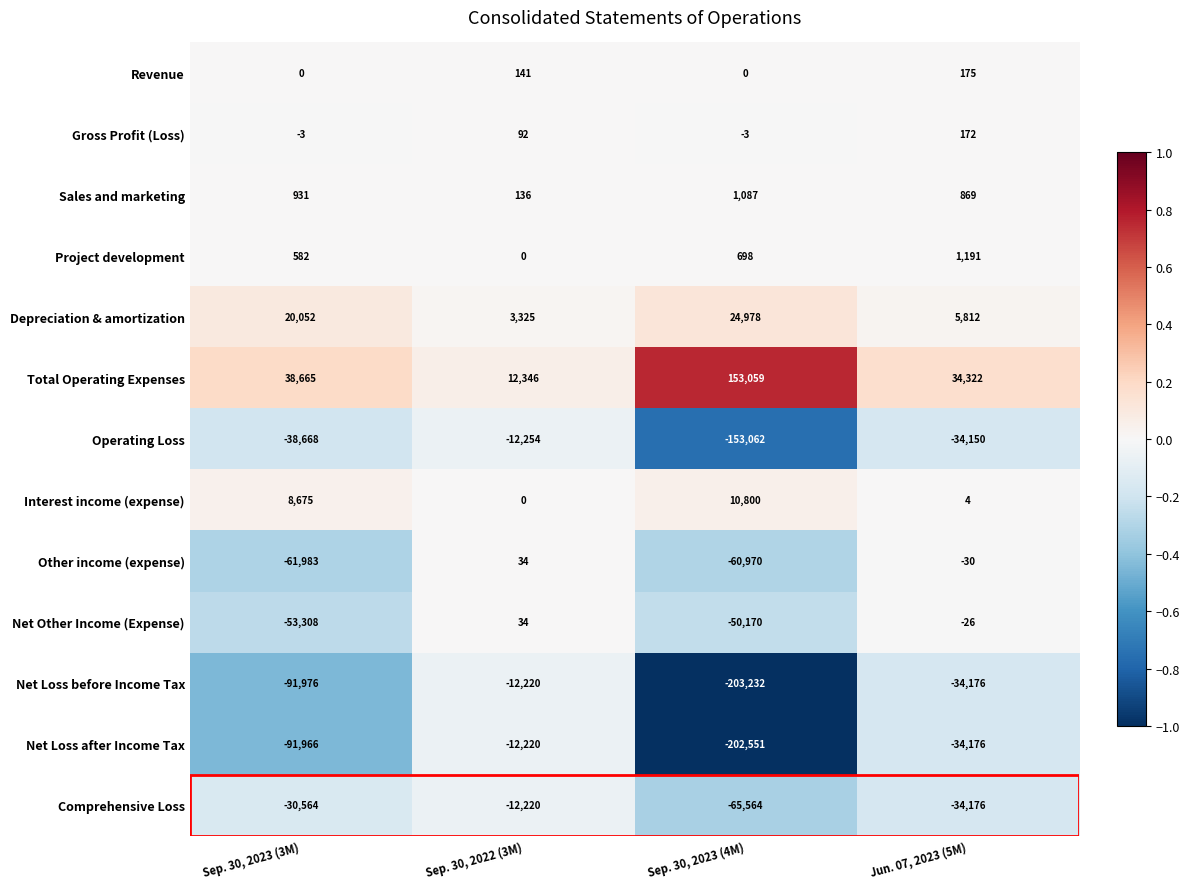

Is the value of Project development at Sep. 30, 2023 (4M) greater than the value of Gross Profit (Loss) at Sep. 30, 2022 (3M)?

Yes